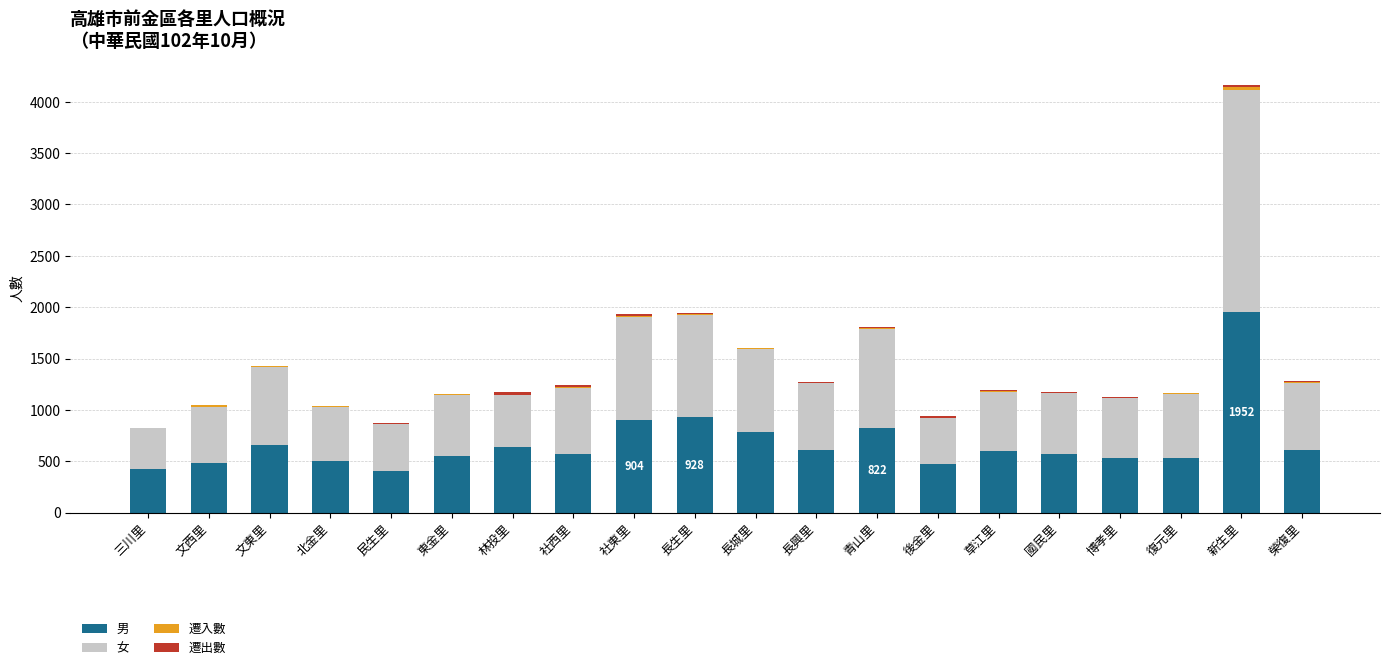

At which category is the sum across all series the highest?

新生里